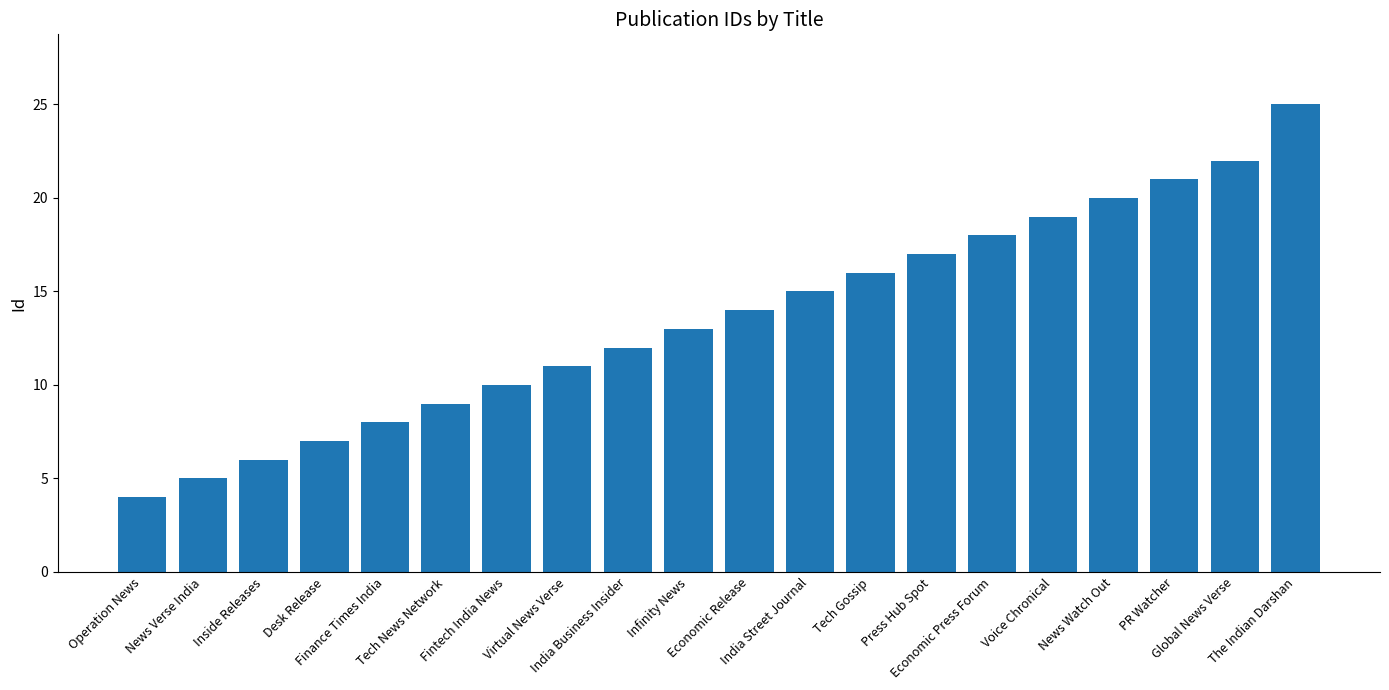

Read the value at Infinity News, to the nearest 10.

10